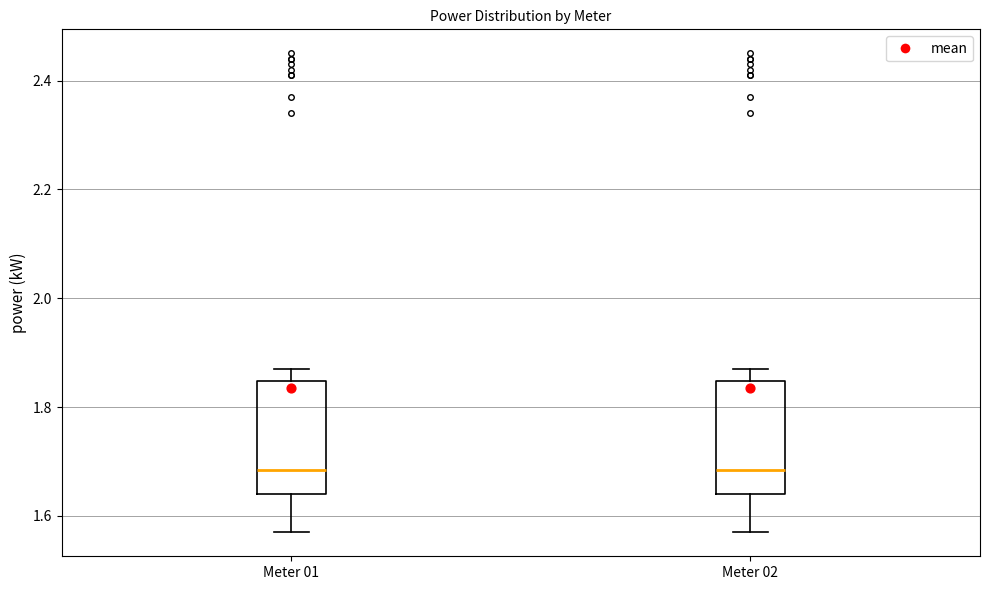

Reading left to right, read every box against the y-axis: the position of its median line, the range the box covers, and the ends of its whiskers. The values are not printed on the chart, so give them approximately, as read against the axis.

Meter 01: median 1.68, box 1.64 to 1.84, whiskers 1.58 to 1.88
Meter 02: median 1.68, box 1.64 to 1.84, whiskers 1.58 to 1.88